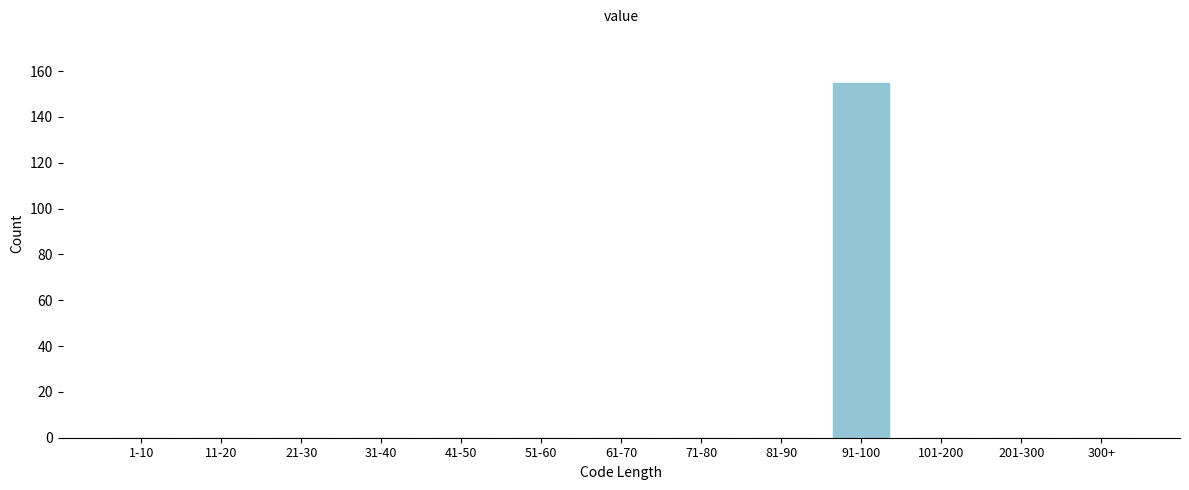

Reading left to right, list all the values displayed in this chart.

1-10=0	11-20=0	21-30=0	31-40=0	41-50=0	51-60=0	61-70=0	71-80=0	81-90=0	91-100=155	101-200=0	201-300=0	300+=0